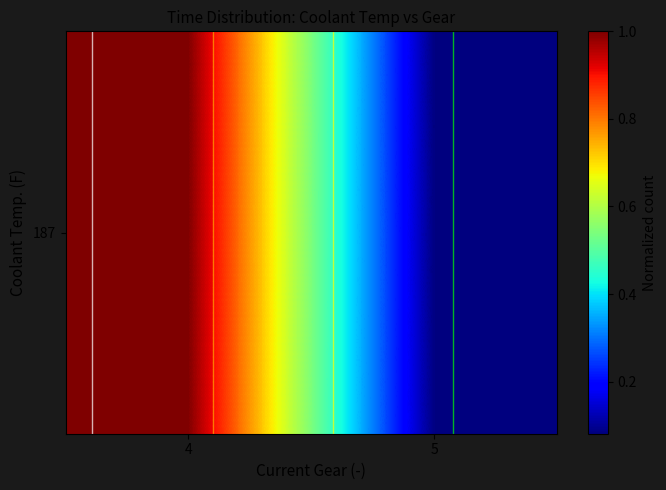

What is the sum of all values?

1.1